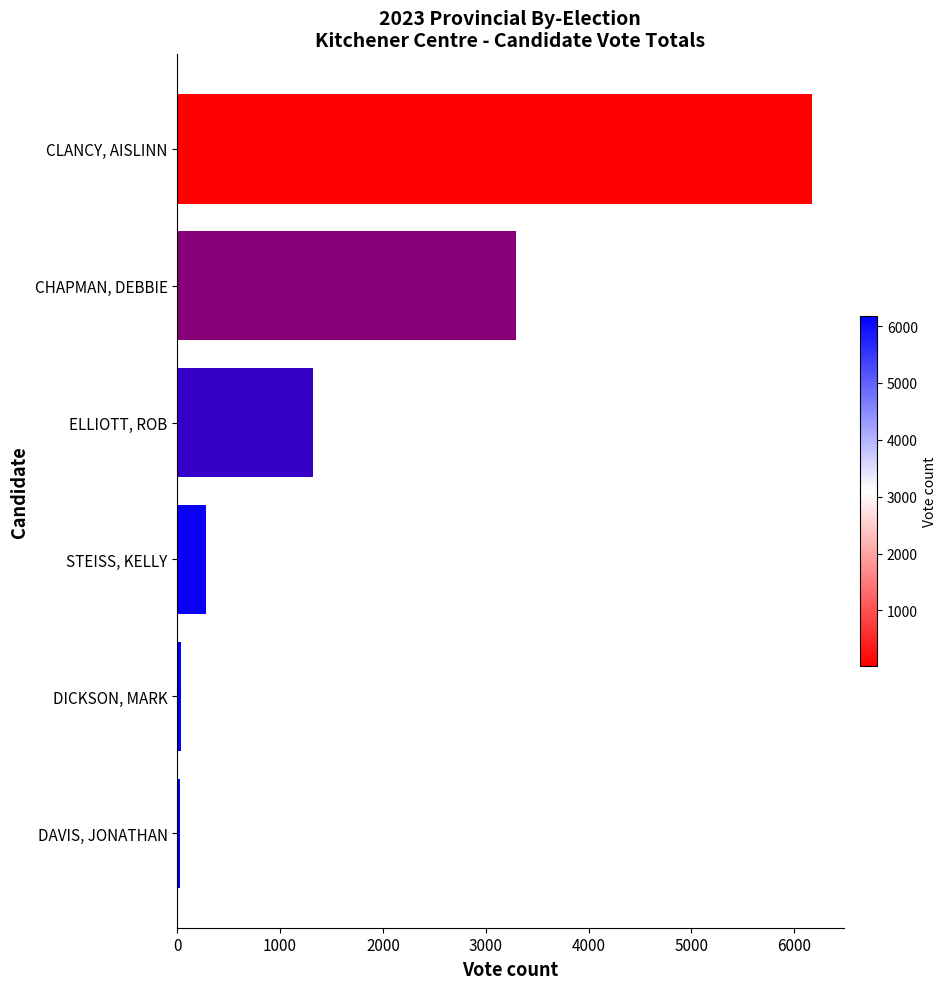

Which has a higher value, CHAPMAN, DEBBIE or CLANCY, AISLINN?

CLANCY, AISLINN